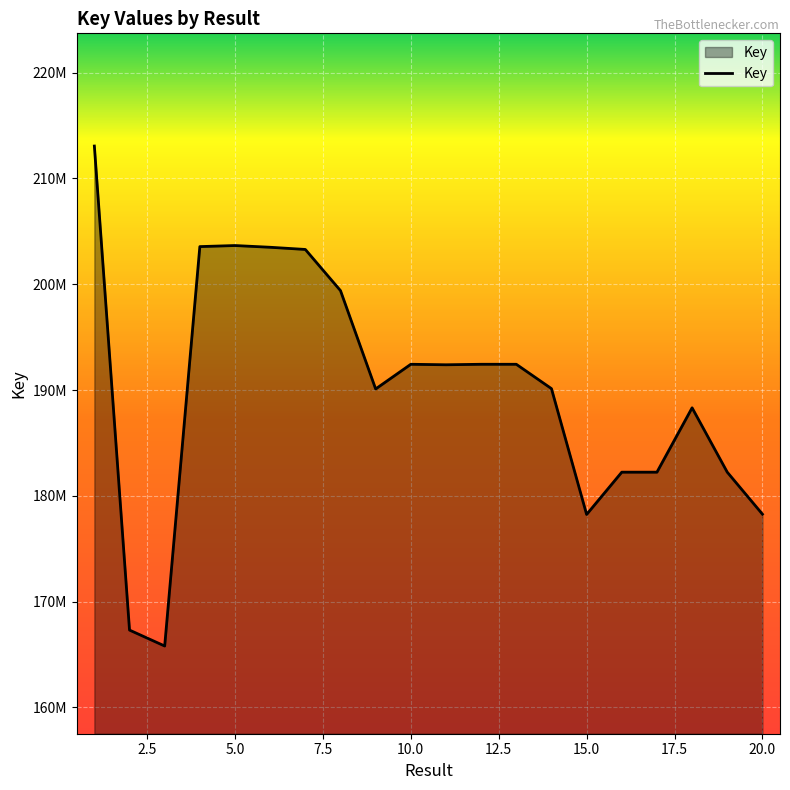

What is the difference between the second highest and minimum values?

37853190